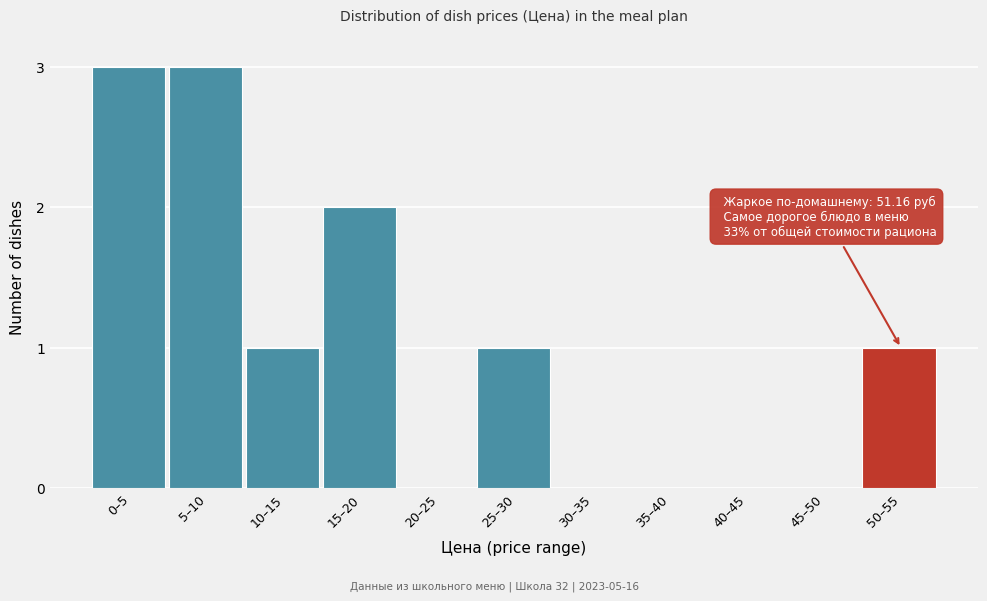

Reading left to right, transcribe all the data shown in this chart.

0–5=3	5–10=3	10–15=1	15–20=2	20–25=0	25–30=1	30–35=0	35–40=0	40–45=0	45–50=0	50–55=1